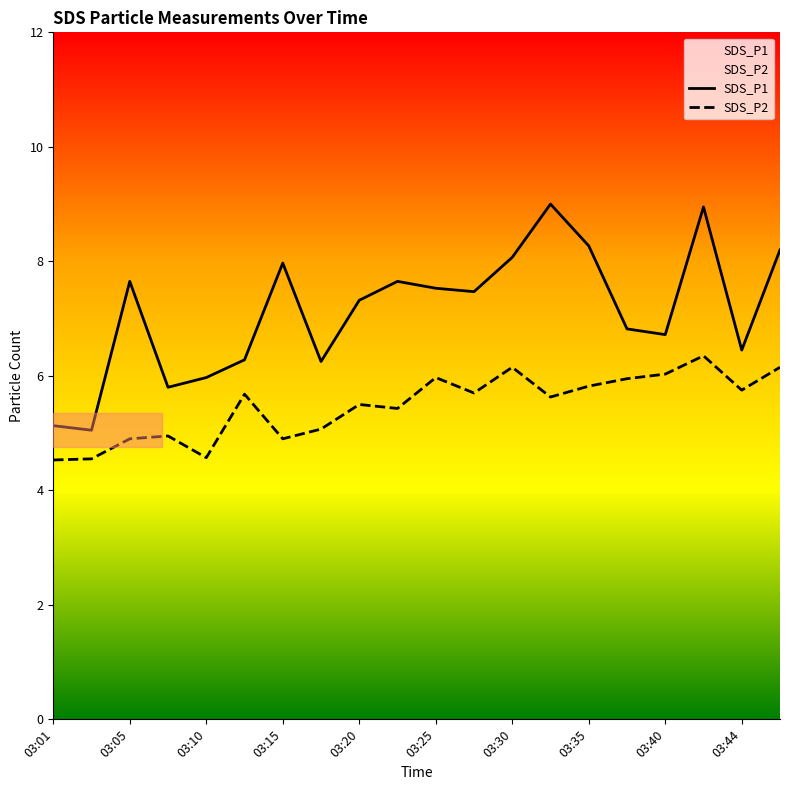

Which series has the widest spread of values?

SDS_P1